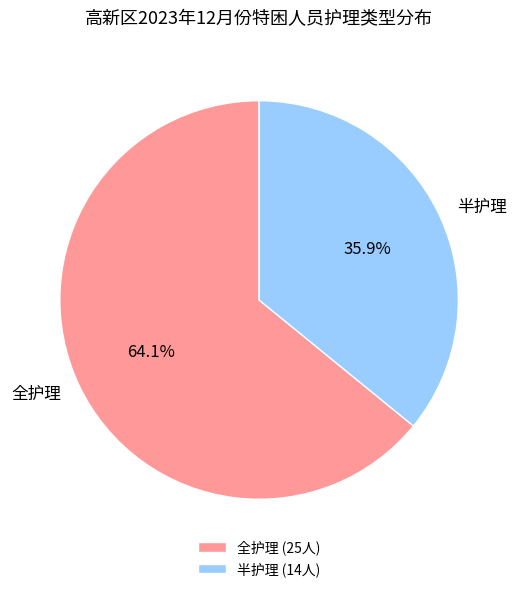

What is the largest slice in the pie chart?

全护理